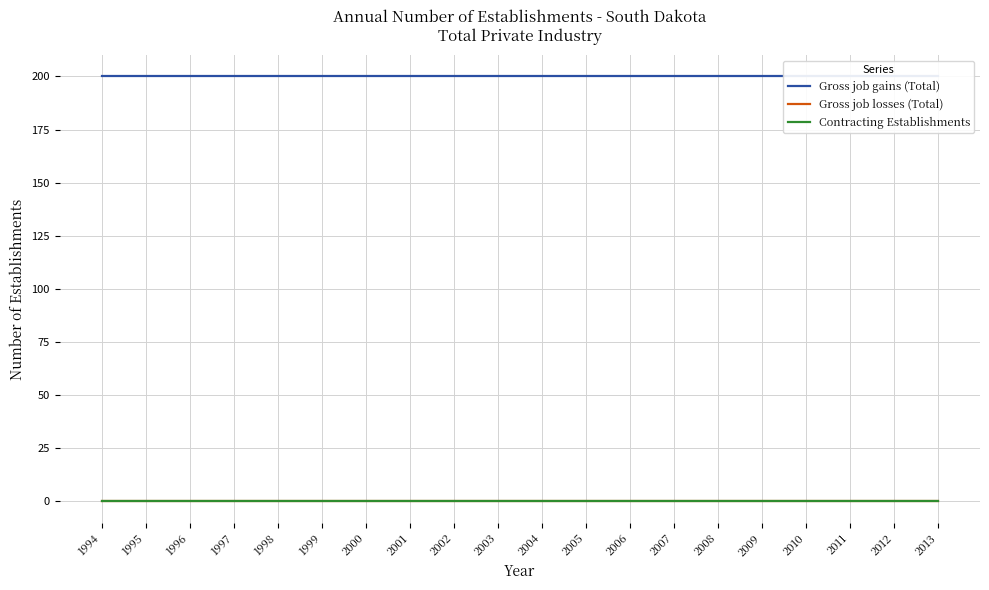

Reading left to right, list all the values displayed in this chart.

Gross job gains (Total): 200	200	200	200	200	200	200	200	200	200	200	200	200	200	200	200	200	200	200	200
Gross job losses (Total): 0	0	0	0	0	0	0	0	0	0	0	0	0	0	0	0	0	0	0	0
Contracting Establishments: 0	0	0	0	0	0	0	0	0	0	0	0	0	0	0	0	0	0	0	0